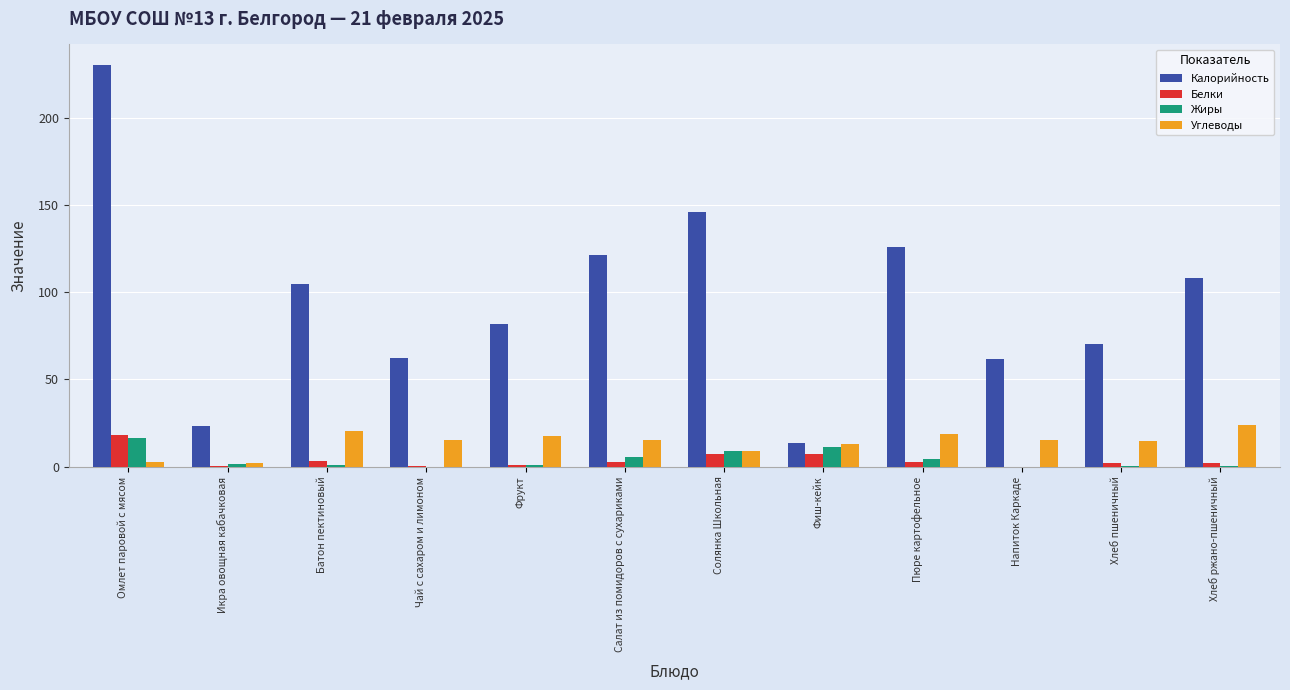

Between Пюре картофельное and Хлеб пшеничный, which series saw the biggest shift?

Калорийность